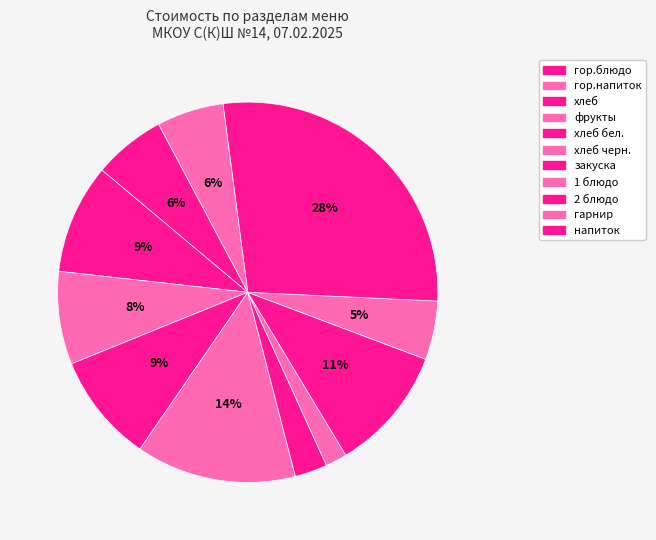

How many segments does this pie chart have?

11